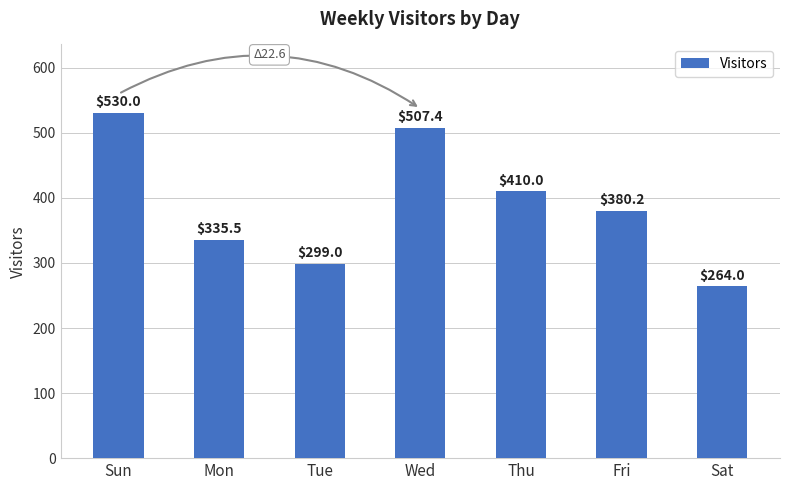

Does the chart contain any negative values?

No